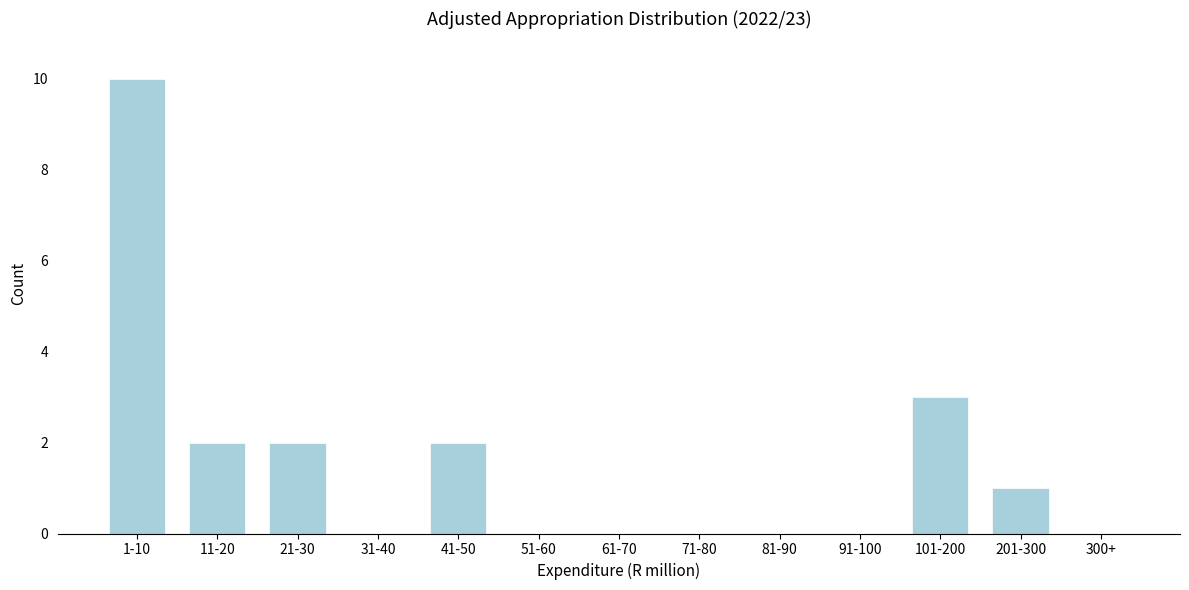

Reading left to right, list all the values displayed in this chart.

1-10=10	11-20=2	21-30=2	31-40=0	41-50=2	51-60=0	61-70=0	71-80=0	81-90=0	91-100=0	101-200=3	201-300=1	300+=0